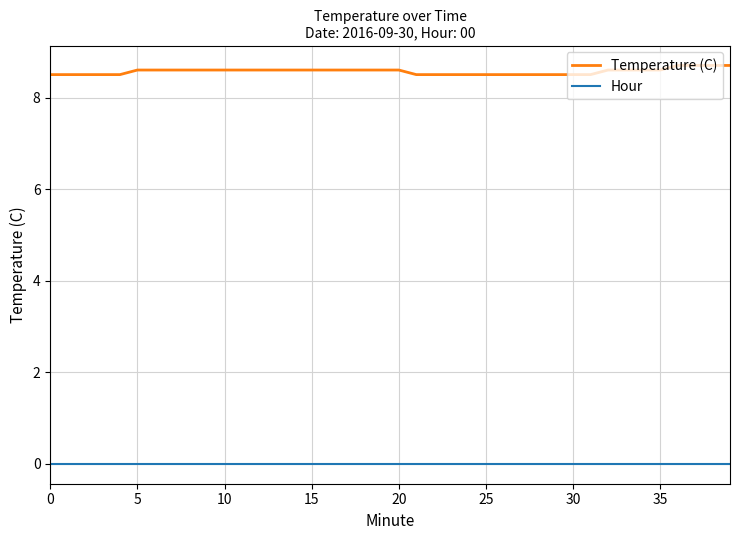

List the series in order of their overall mean, lowest first.

Hour, Temperature (C)